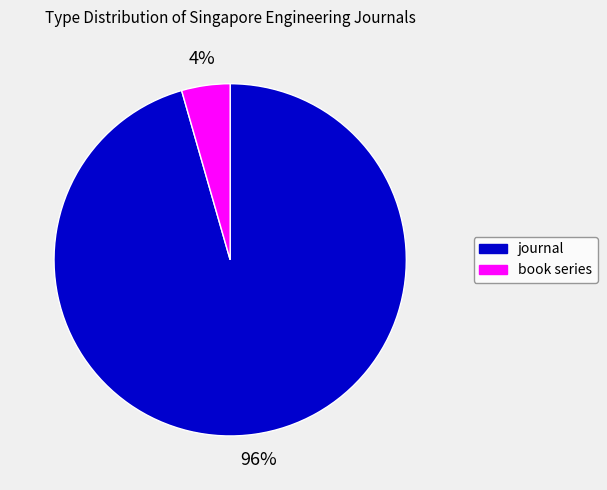

Is the sum of book series and journal greater than half?

Yes